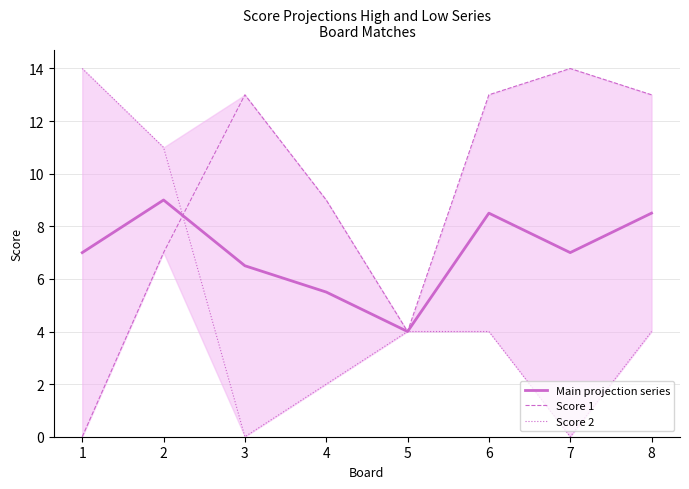

How many positive values does the Score 1 series have?

7